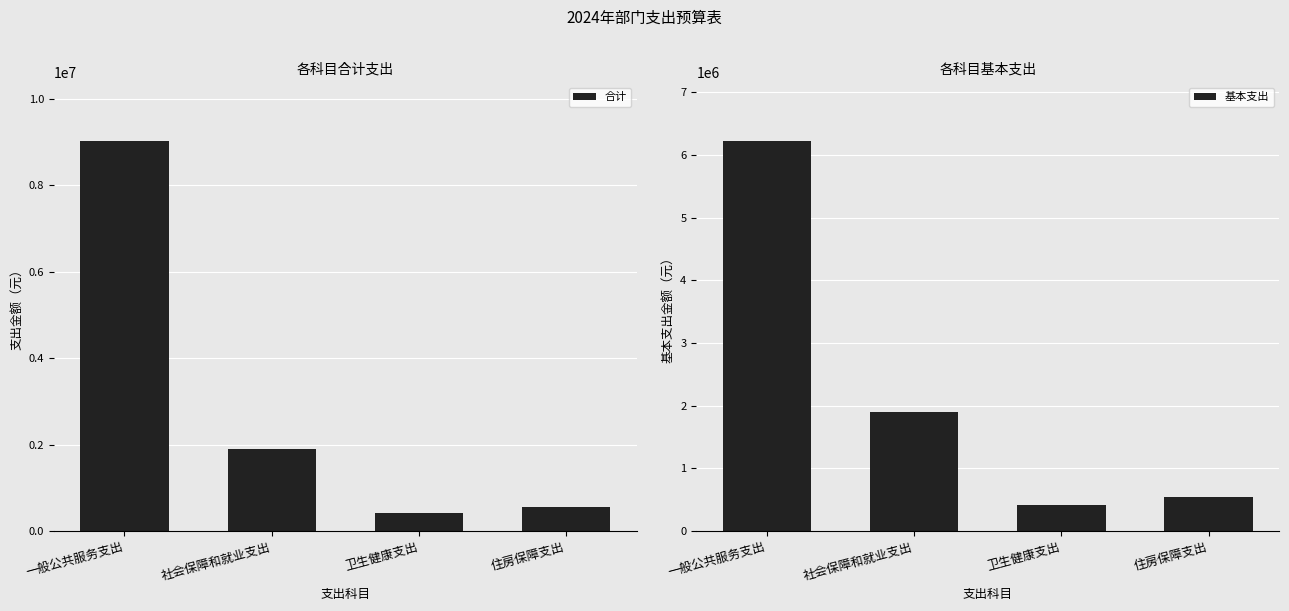

What is the sum of the 合计 values at 一般公共服务支出 and 卫生健康支出?

9447807.8